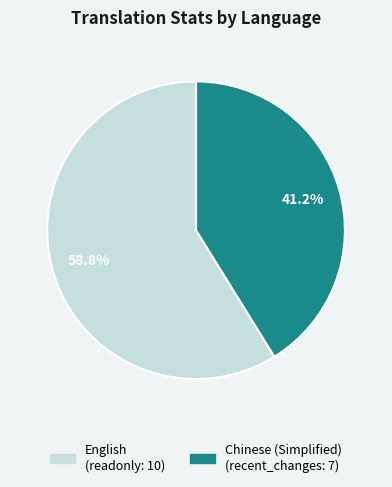

The English slice represents 8% of the pie. True or false?

False